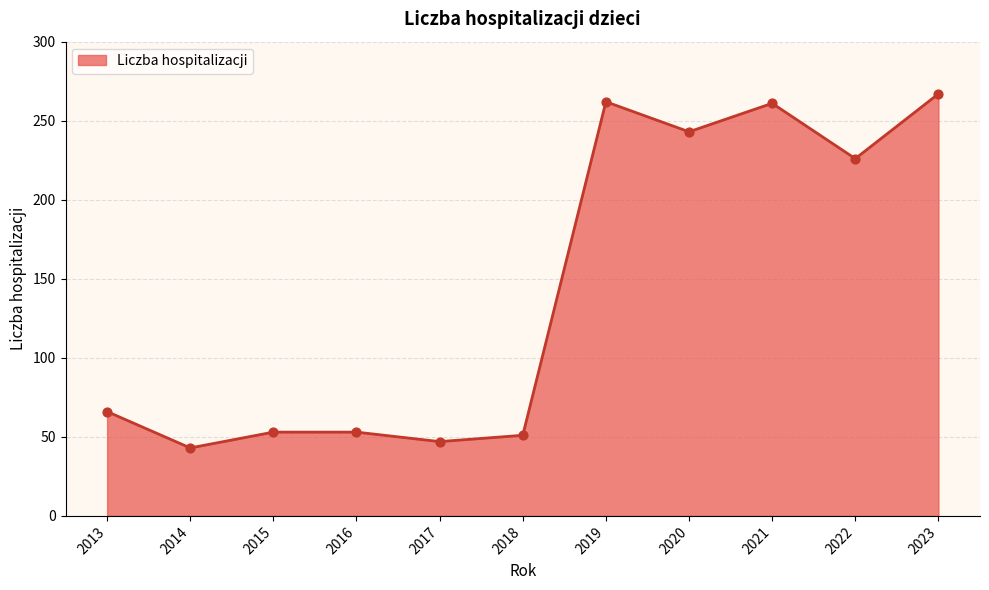

Which has a higher value, 2015 or 2021?

2021